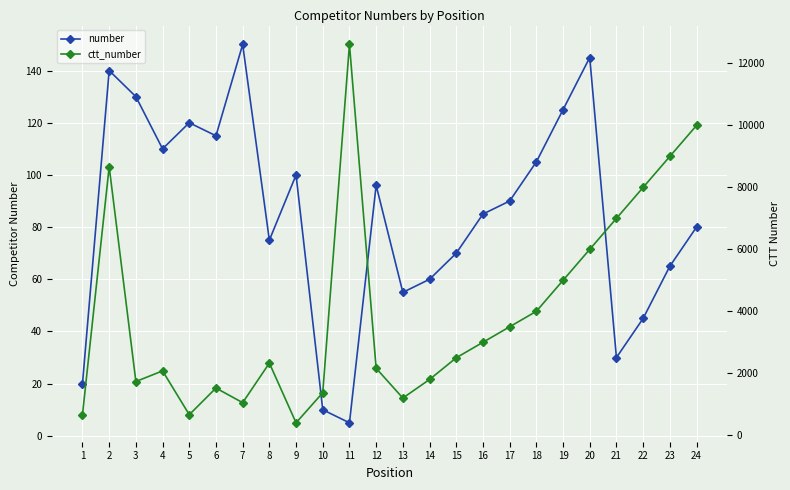

Rank the series by their average value, from lowest to highest.

number, ctt_number